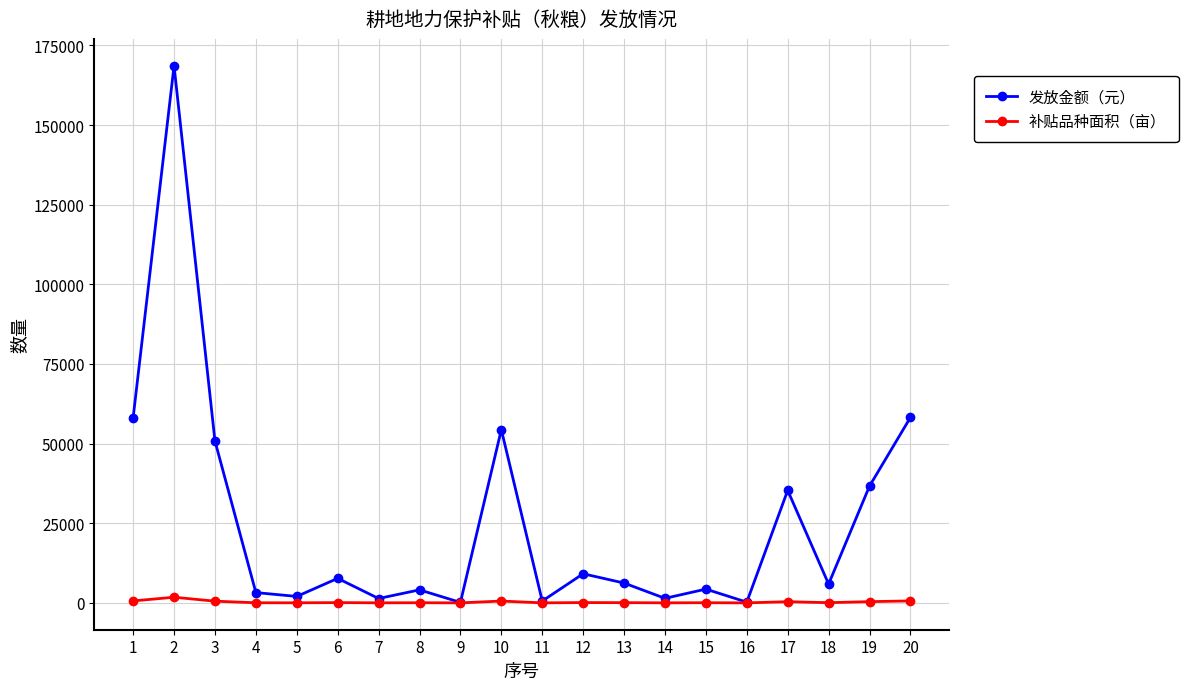

Rank the series by their maximum value, from lowest to highest.

补贴品种面积（亩）, 发放金额（元）